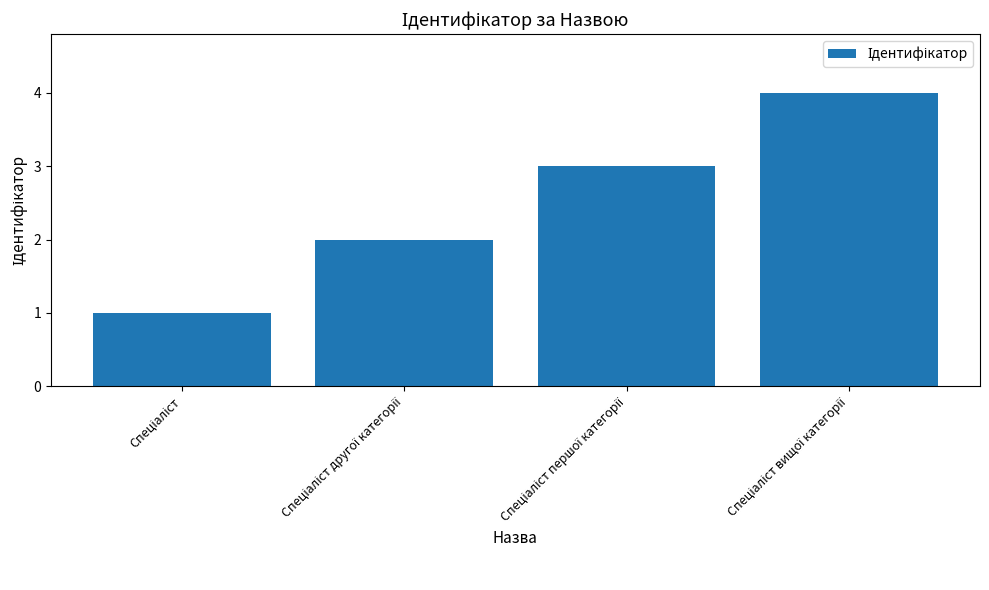

How many bars are there in total?

4